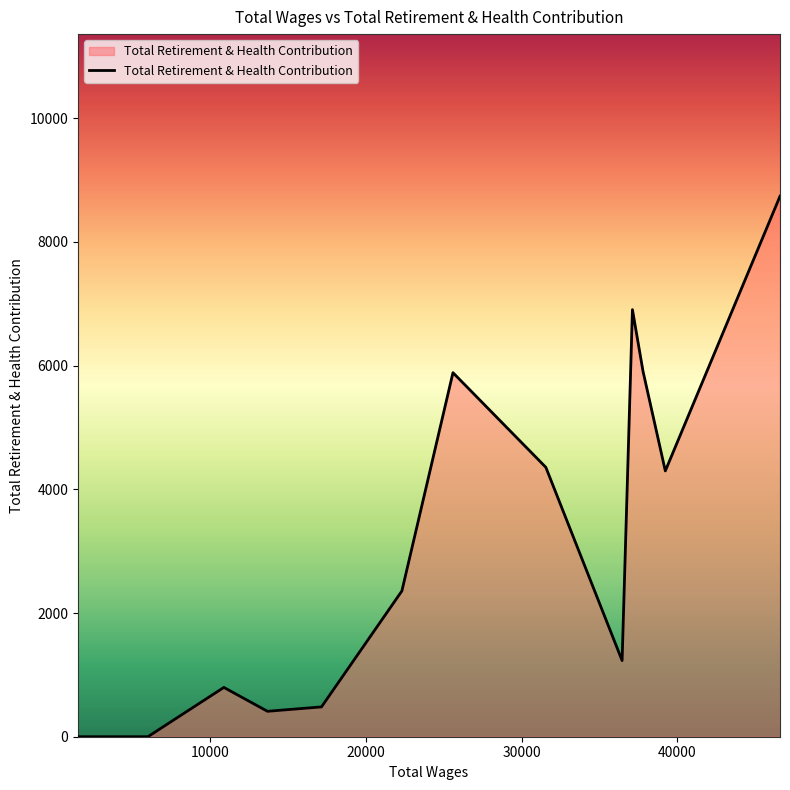

What is the greatest value displayed?

8737